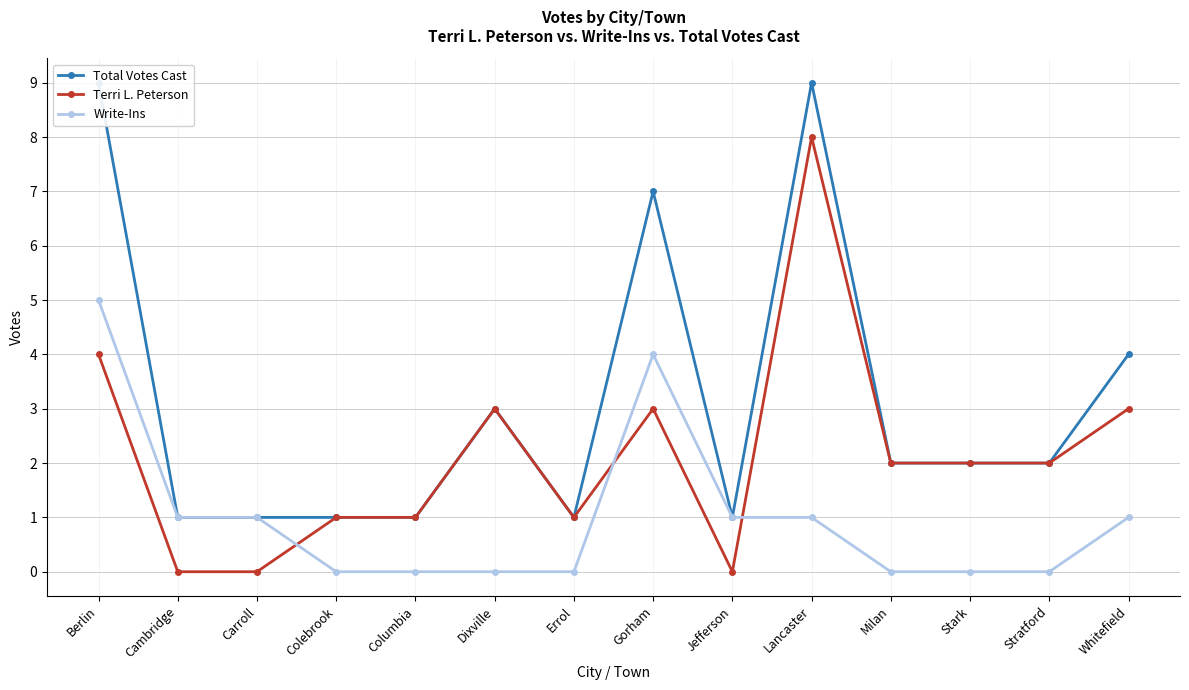

Rank the series at Dixville from highest to lowest value.

Total Votes Cast, Terri L. Peterson, Write-Ins